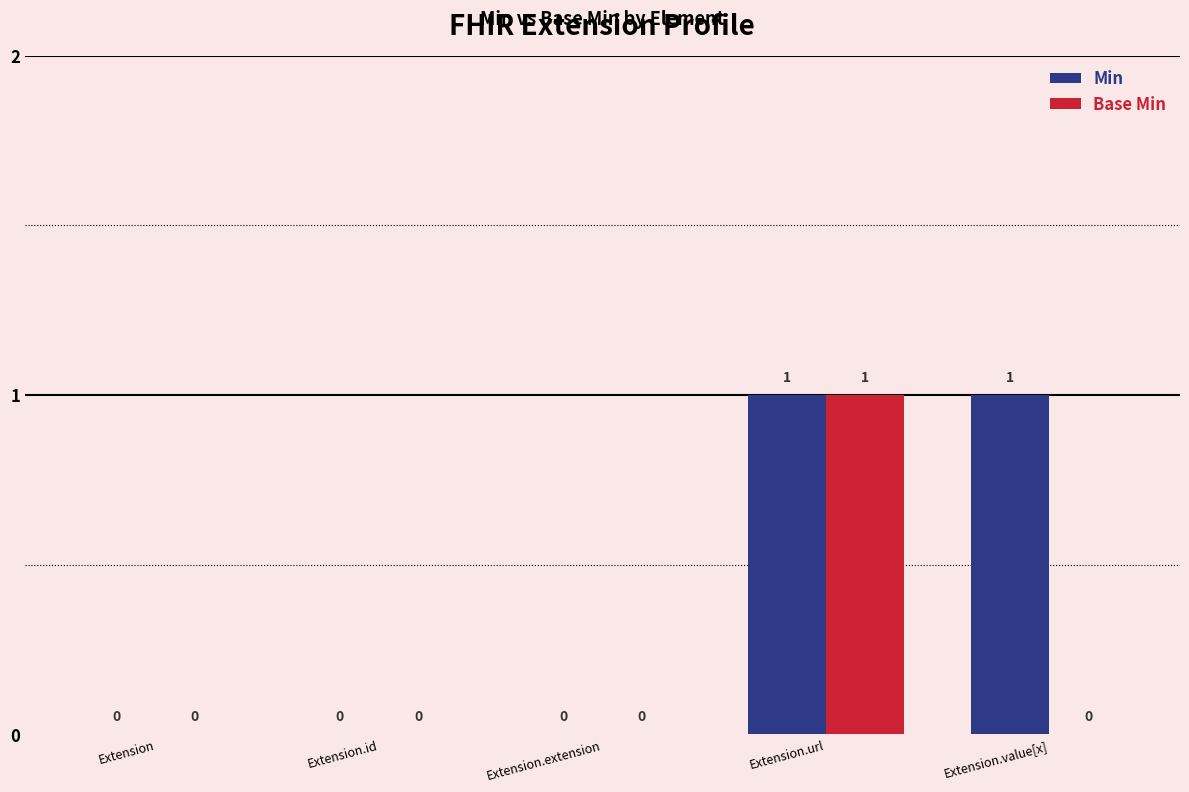

What value does the Min series have at Extension.url?

1